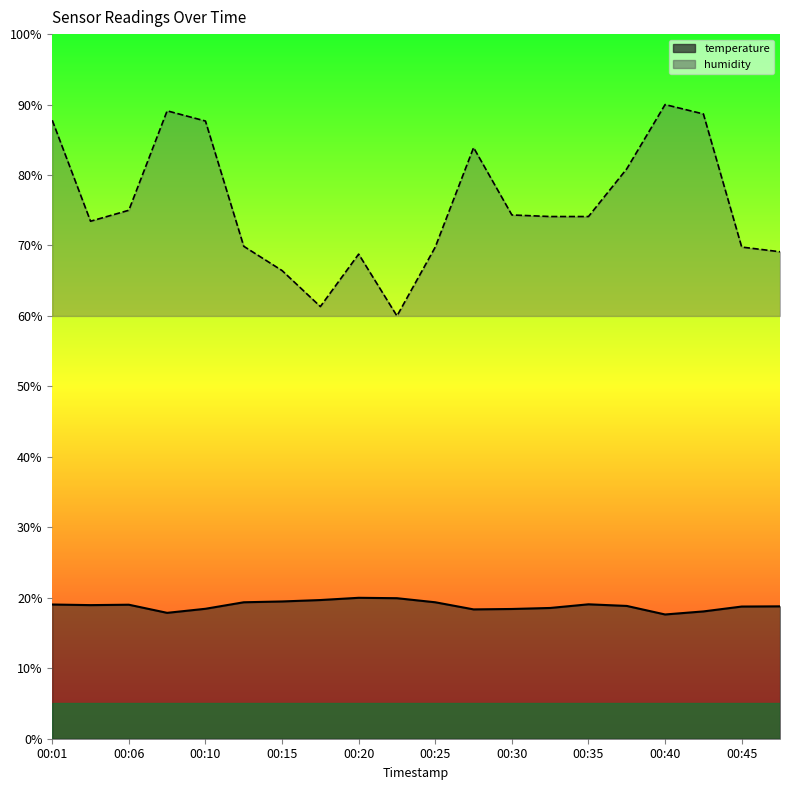

At which label does temperature first exceed 18?

00:01